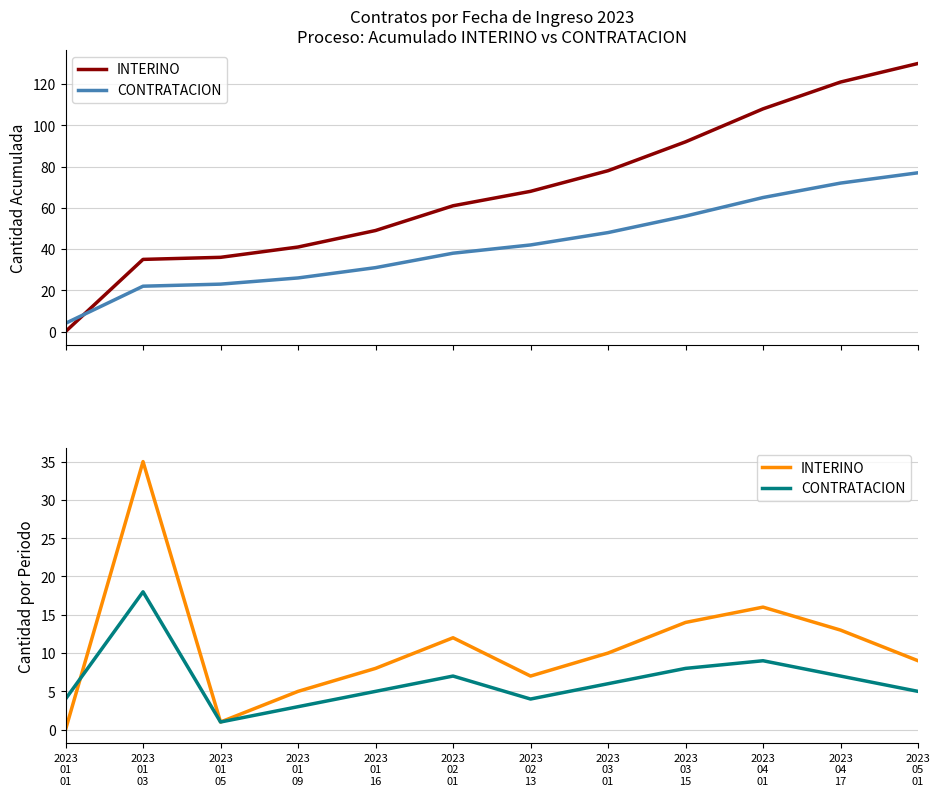

Which label corresponds to the smallest value in the chart?

2023
01
01